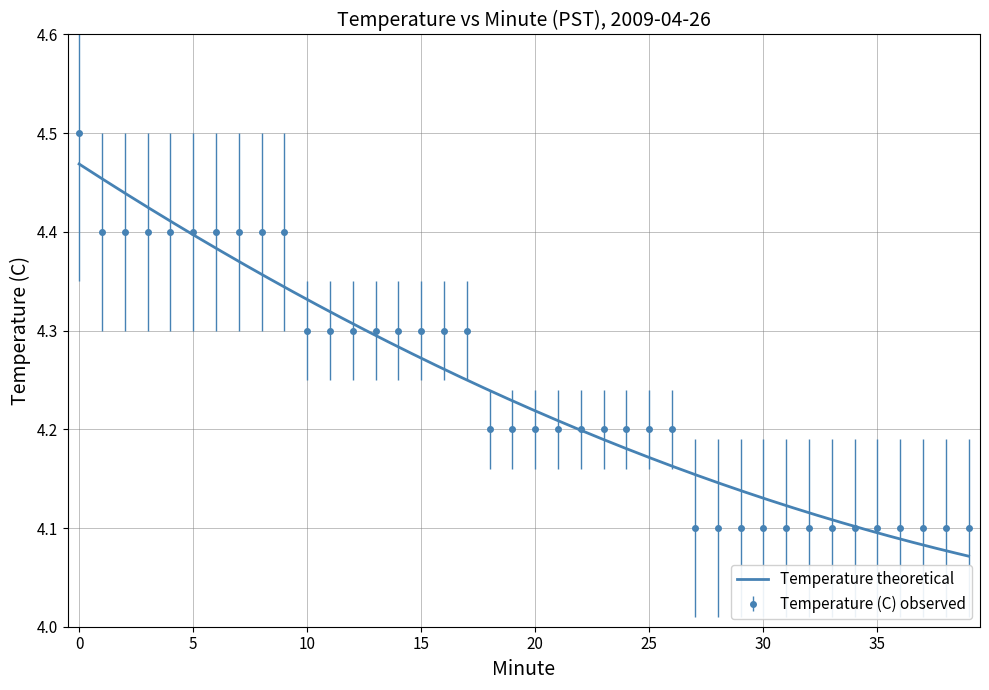

Read the value at 12.

4.3